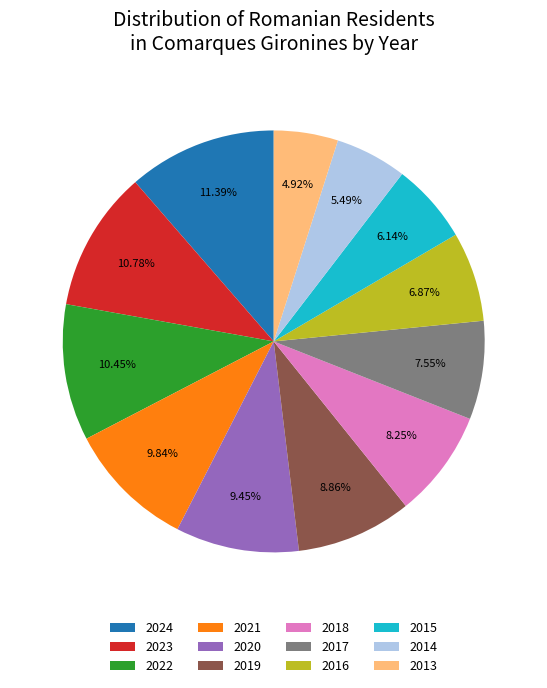

To the nearest percent, what is the average slice percentage?

8%